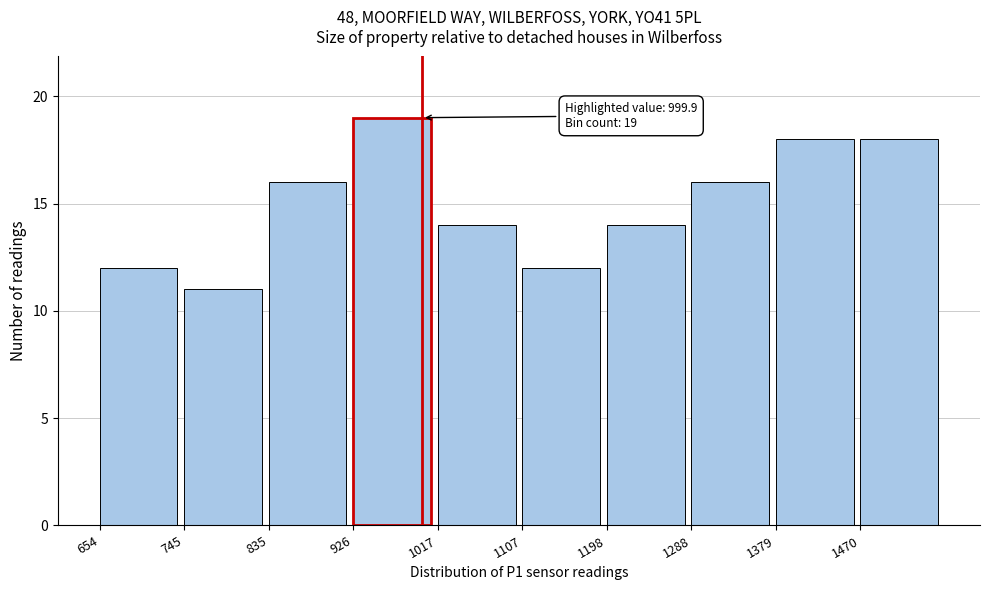

Which range on the x-axis has the tallest bar?

930 to 1020